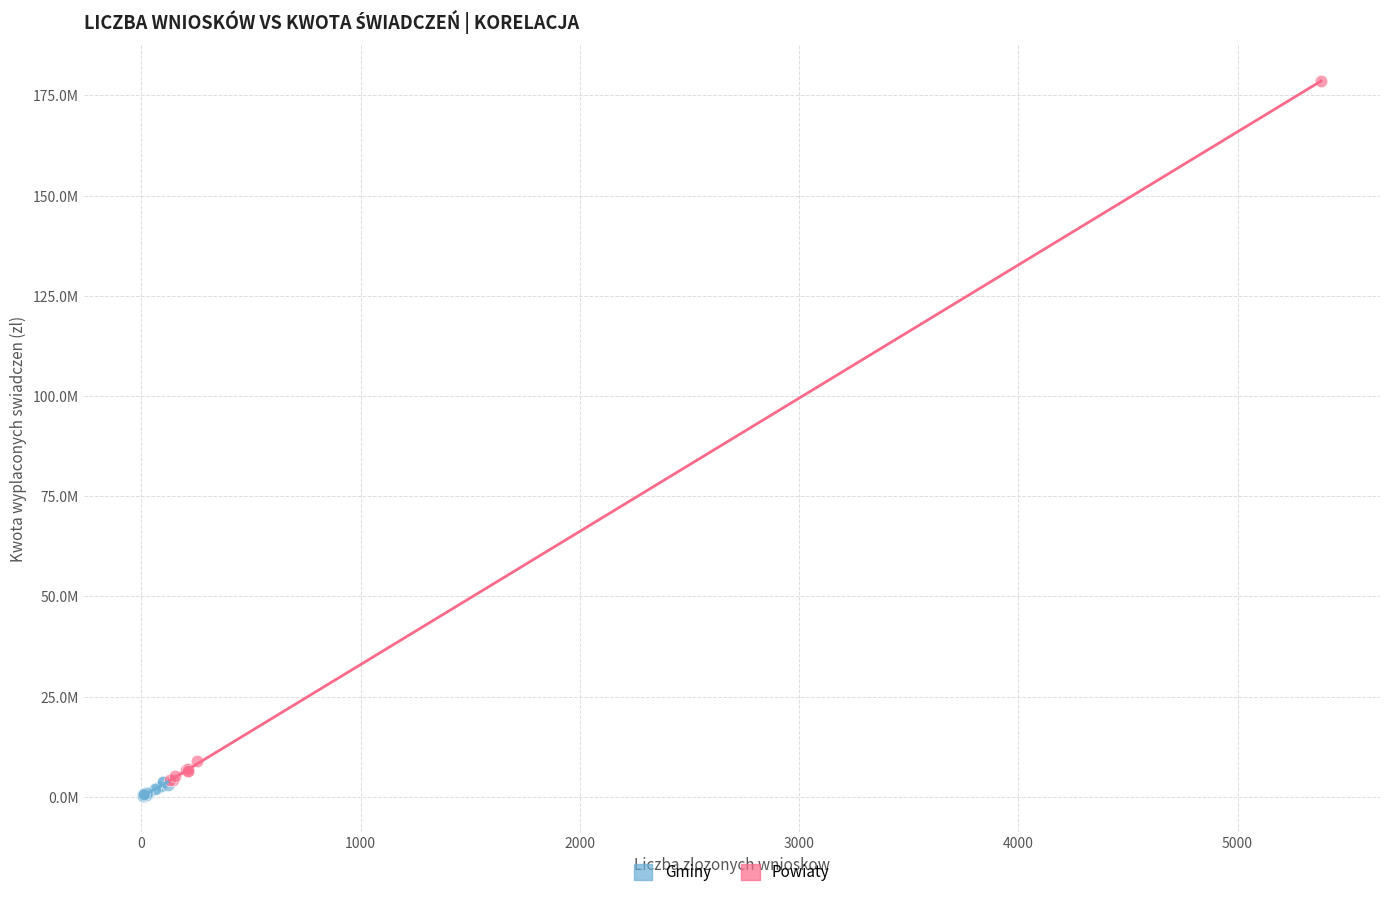

Which series reaches the maximum Y coordinate?

Powiaty